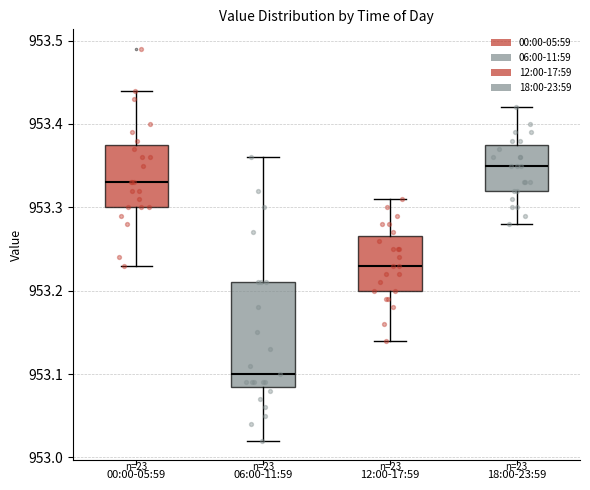

Where does the upper whisker of the box for 18:00-23:59 end on the y-axis? The values are not printed on the chart, so give them approximately, as read against the axis.

953.42